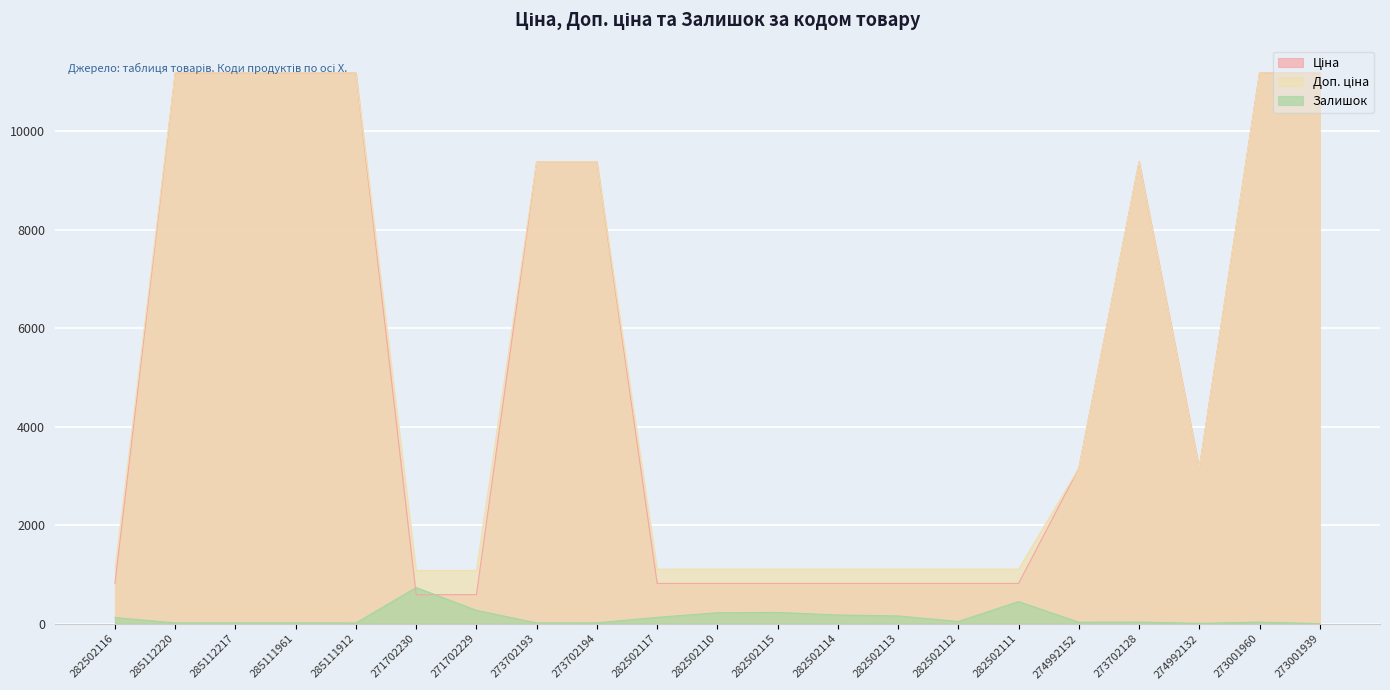

How many data points in Залишок are above 34?

10